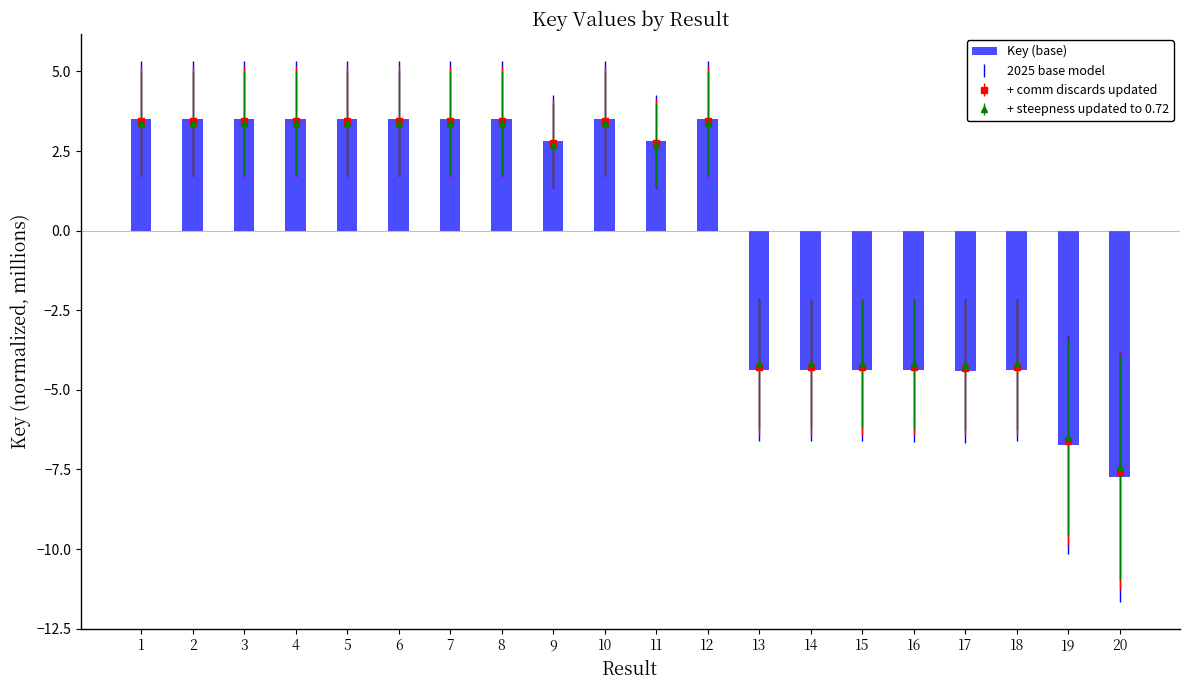

Rank the categories by value from highest to lowest.

3, 4, 8, 6, 1, 2, 7, 5, 12, 10, 11, 9, 15, 14, 18, 13, 16, 17, 19, 20